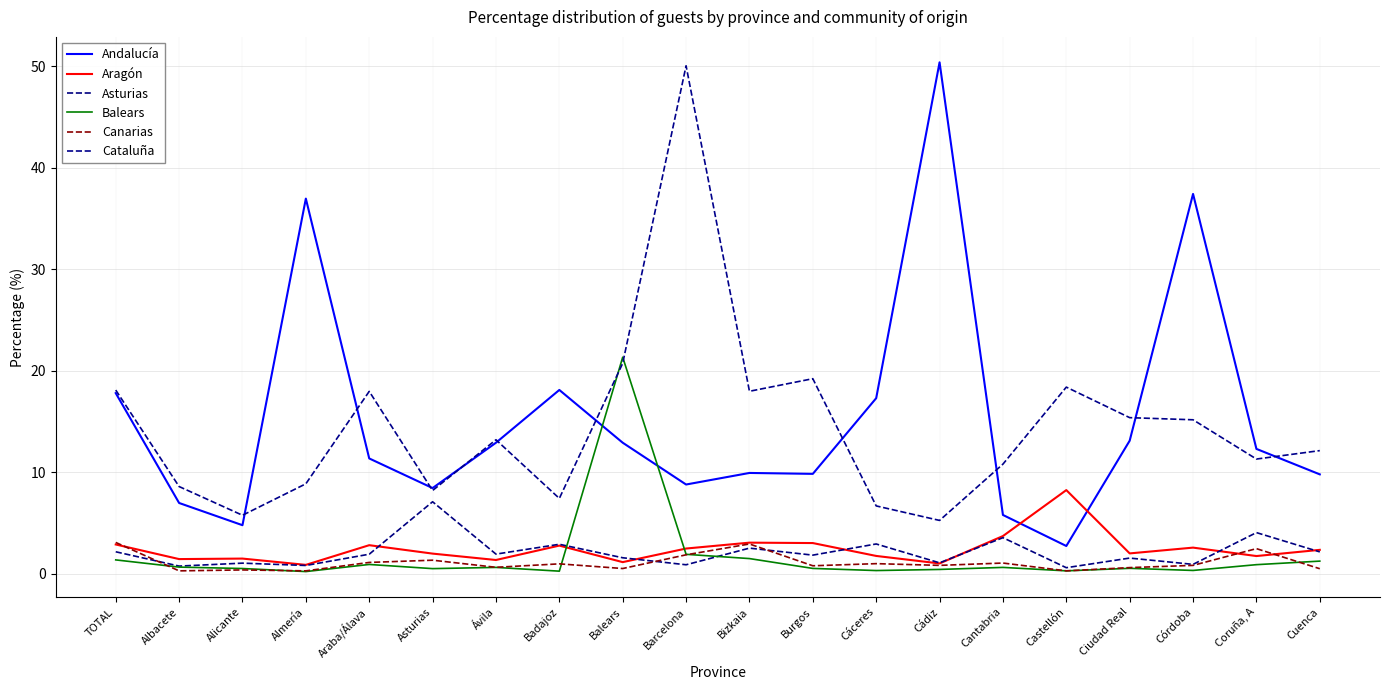

How many interior local peaks does the Aragón series have?

6